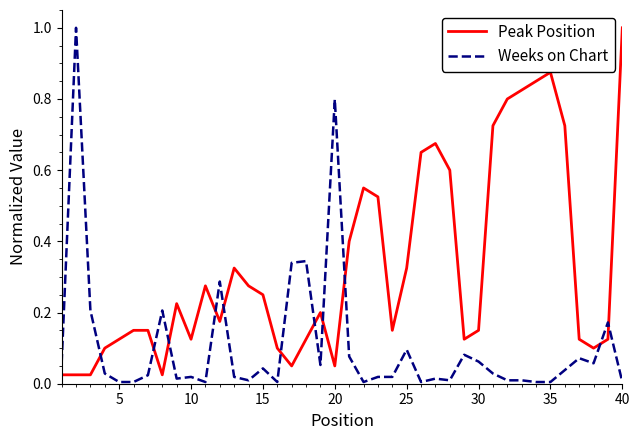

What is the maximum value shown in the chart?

1.0